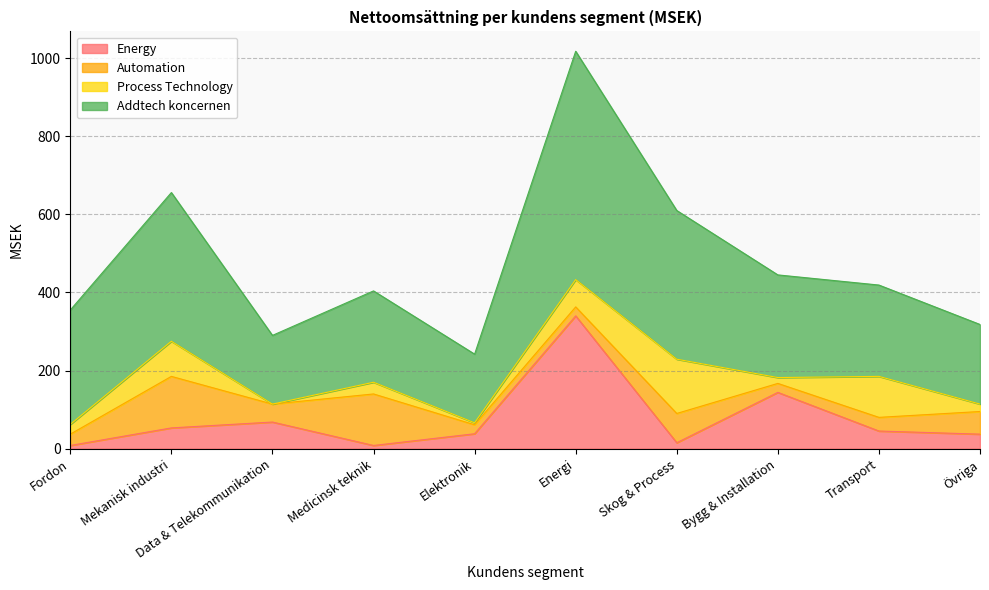

How many intersections are there between Process Technology and Energy?

7